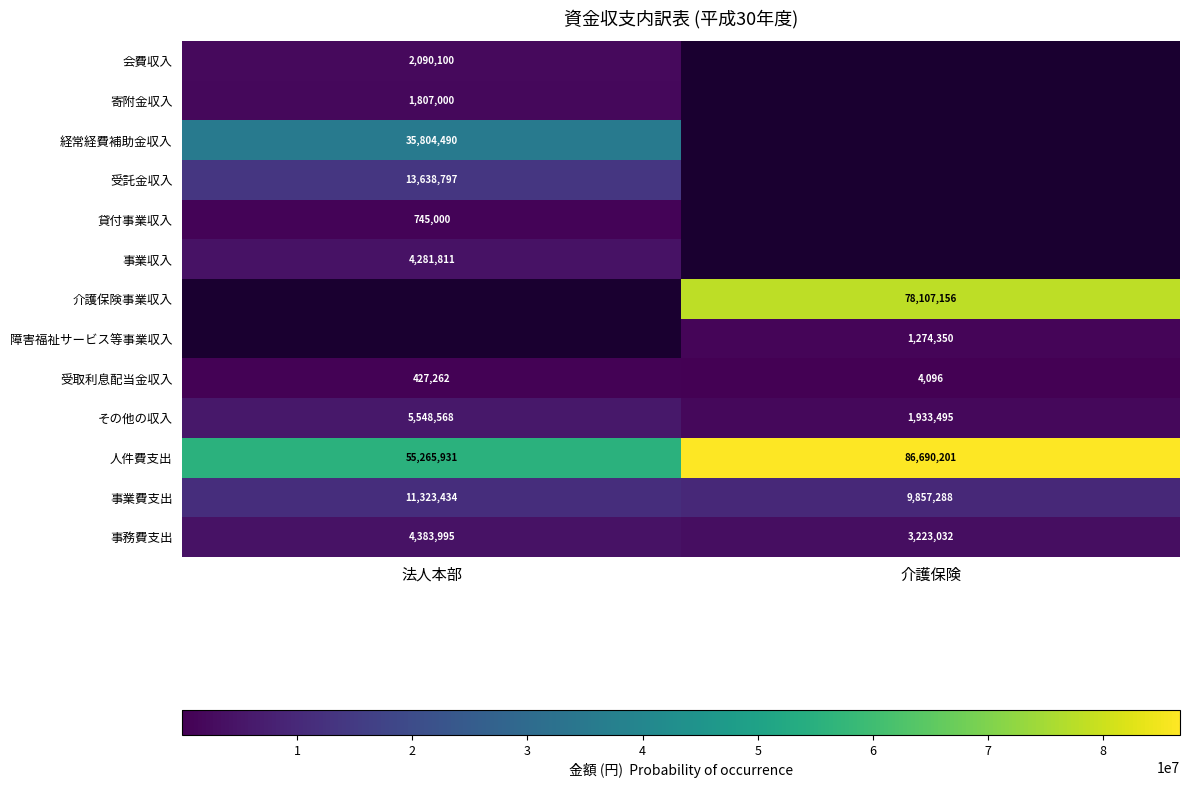

What is the average value of the 受取利息配当金収入 series?

215679